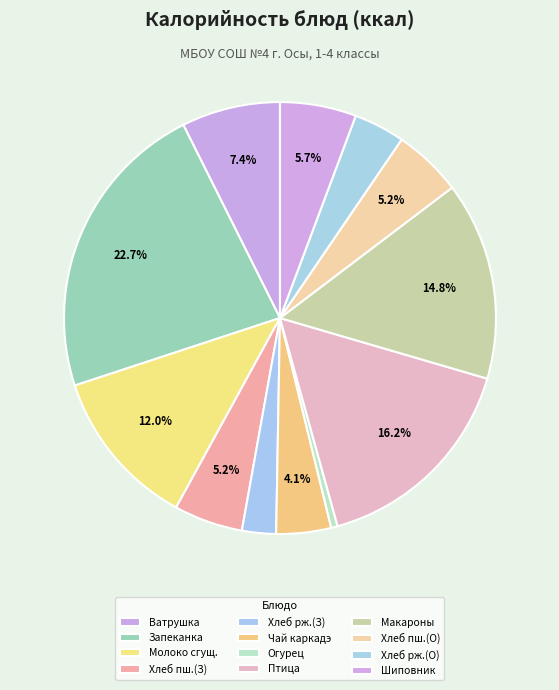

How many segments does this pie chart have?

12